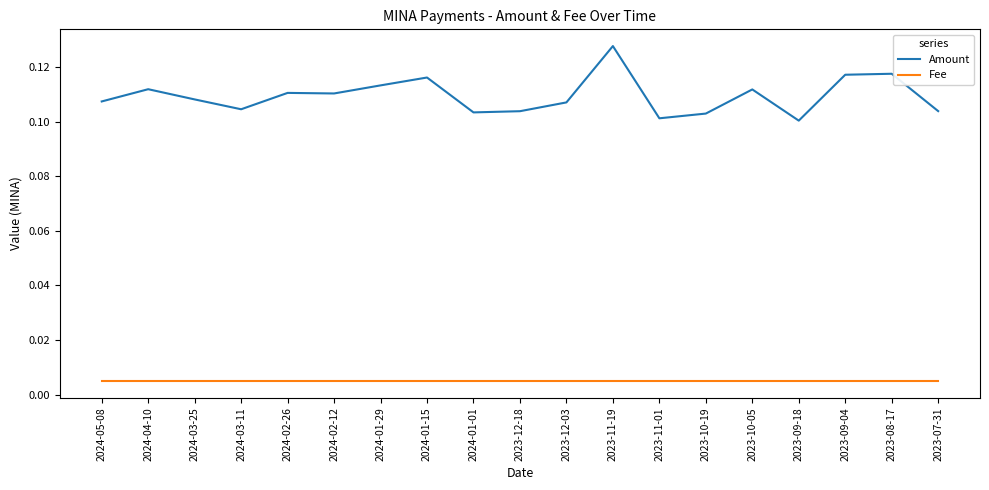

Rank the series at 2024-01-01 from highest to lowest value.

Amount, Fee